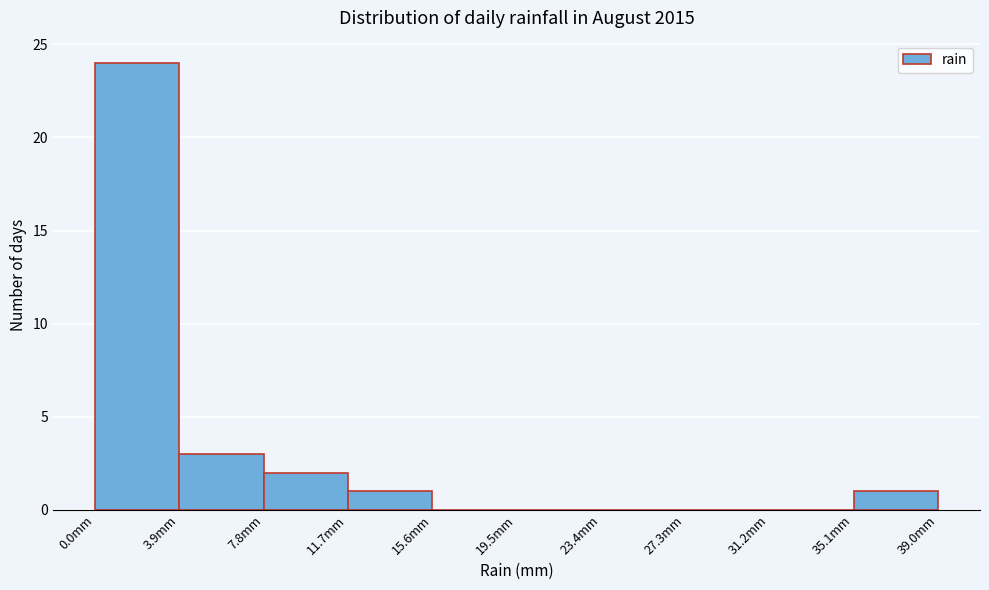

Reading left to right, transcribe this chart: for each bar, give the range it covers on the x-axis and its height. Neither the bar edges nor the heights are printed on the chart, so give them approximately, as read against the axes.

0.0 to 3.9: 24
3.9 to 7.8: 3
7.8 to 11.7: 2
11.7 to 15.6: 1
15.6 to 19.5: 0
19.5 to 23.4: 0
23.4 to 27.3: 0
27.3 to 31.2: 0
31.2 to 35.1: 0
35.1 to 39.0: 1